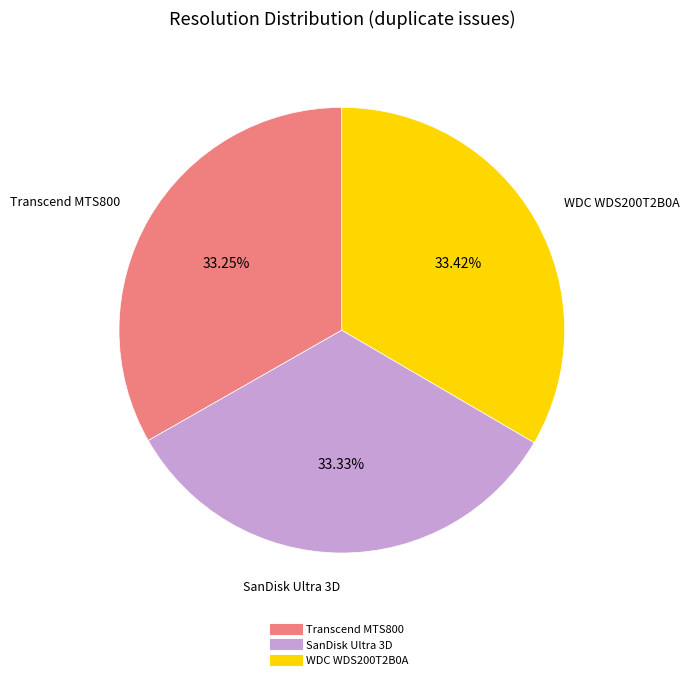

How many slices are in this pie chart?

3